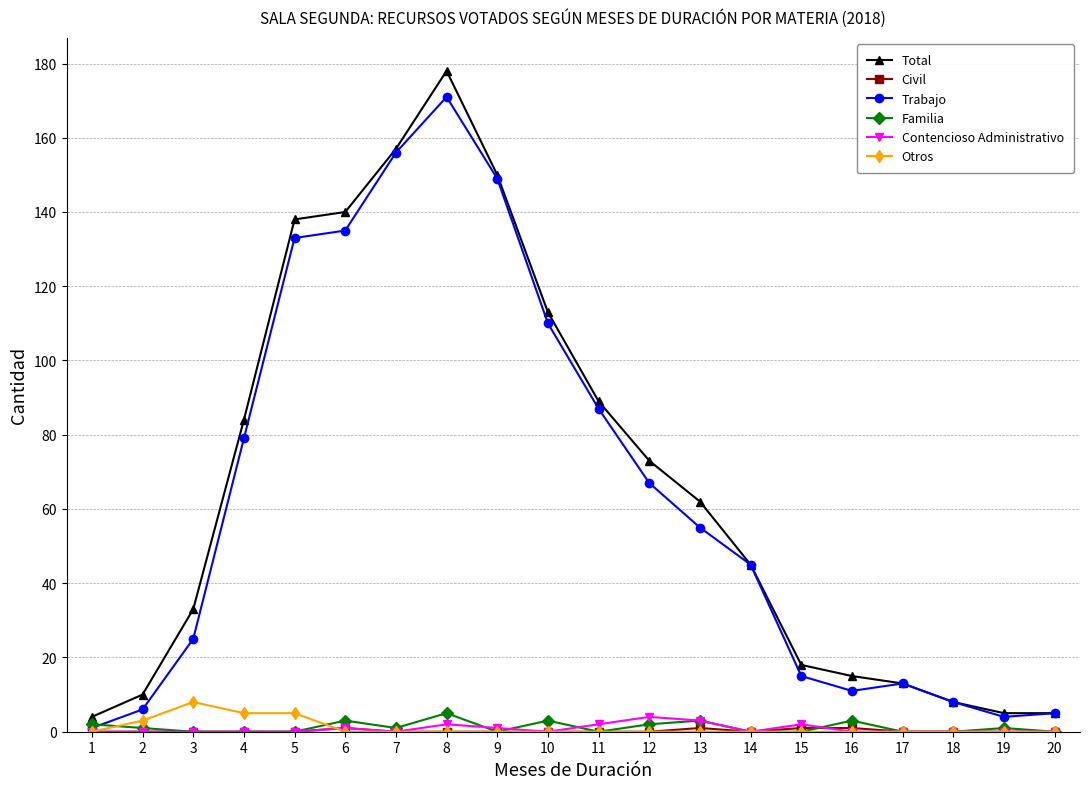

True or false: Contencioso Administrativo and Total cross at least once.

False